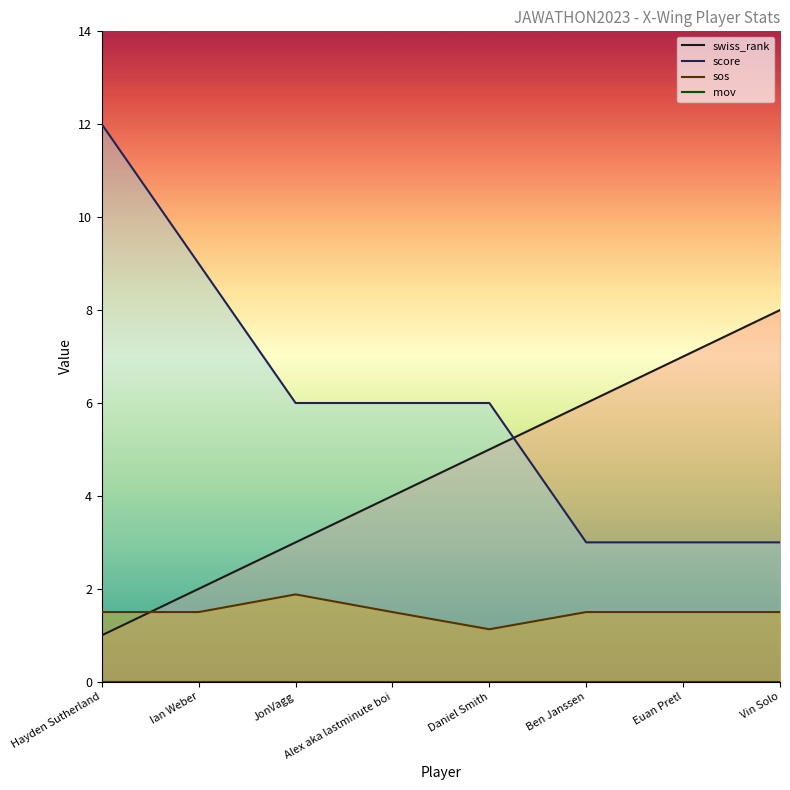

Rank the series at Daniel Smith from lowest to highest value.

mov, sos, swiss_rank, score